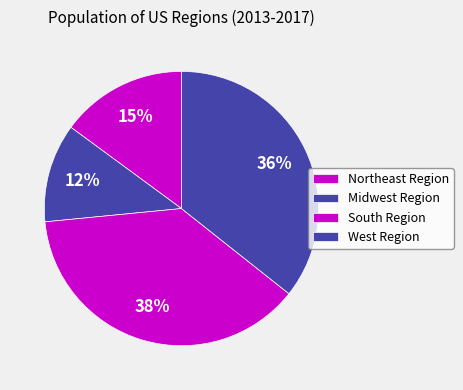

Count the number of slices in the pie.

4